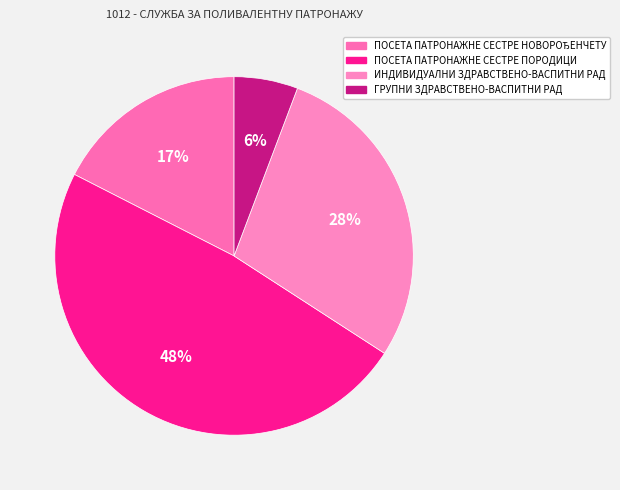

How many segments does this pie chart have?

4